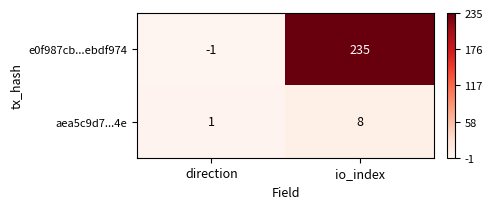

Between direction and io_index, which series saw the biggest shift?

e0f987cb...ebdf974